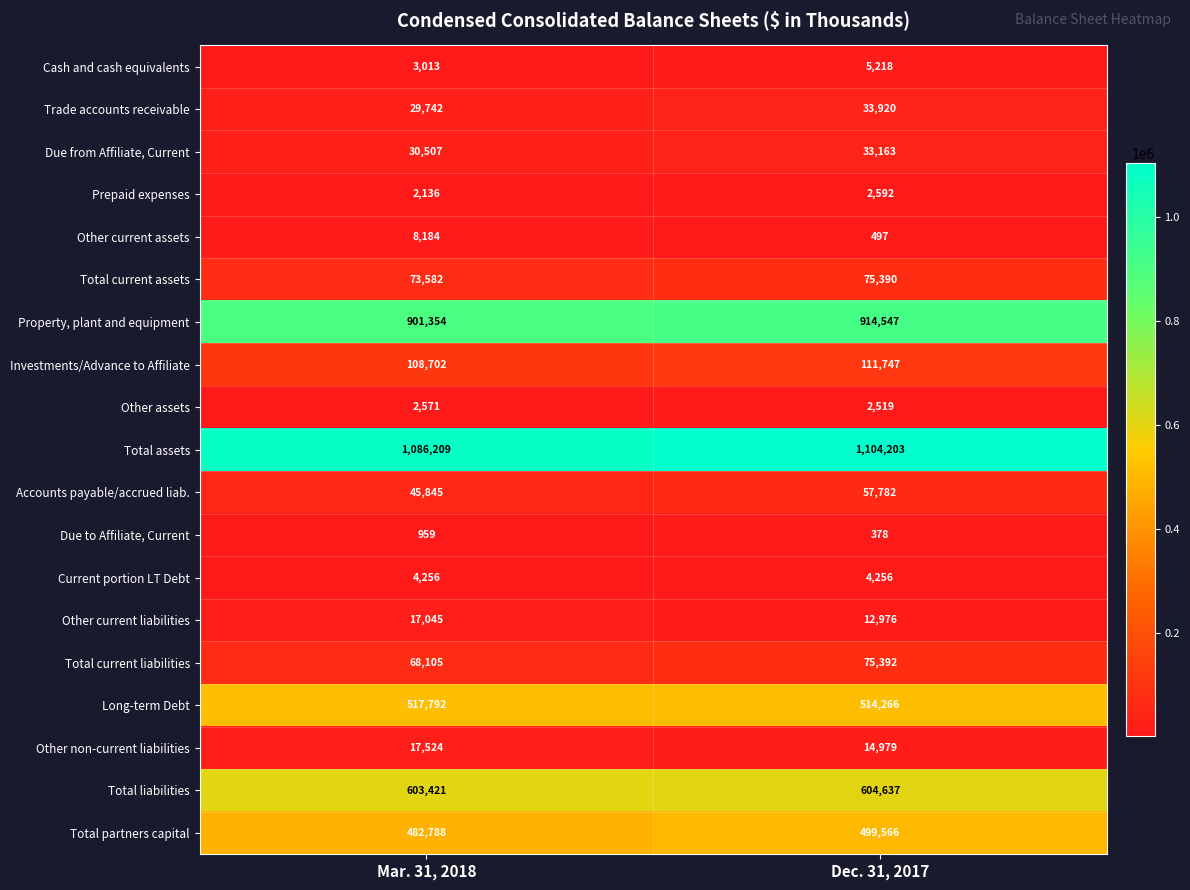

Which category has the lowest value in the Prepaid expenses series?

Mar. 31, 2018